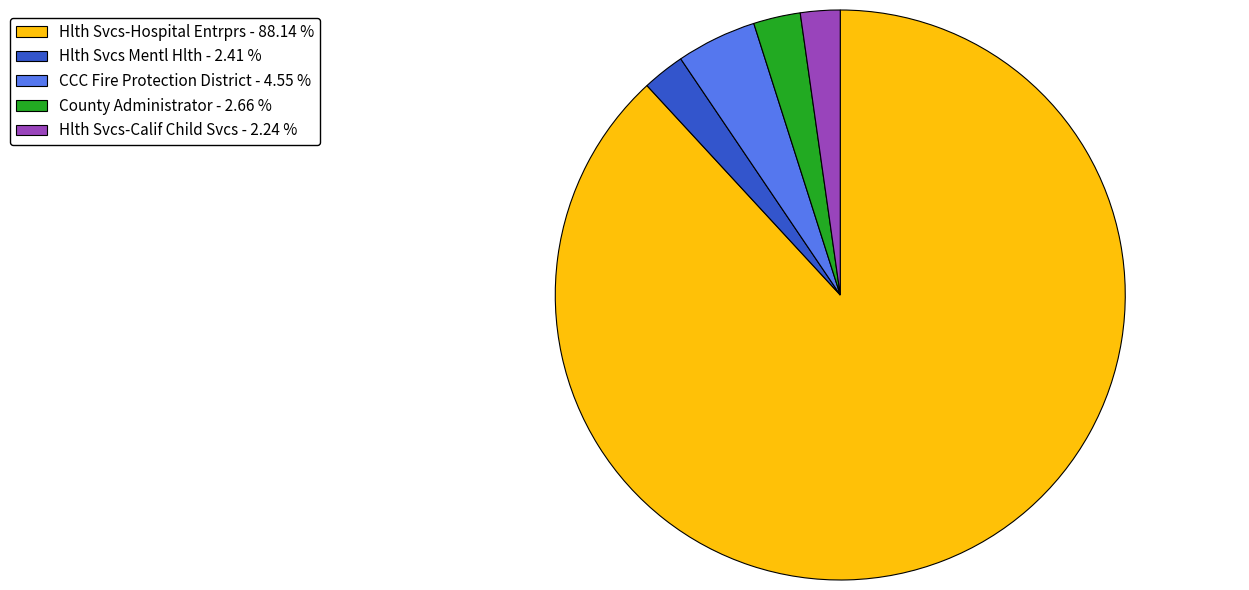

What is the largest slice in the pie chart?

Hlth Svcs-Hospital Entrprs